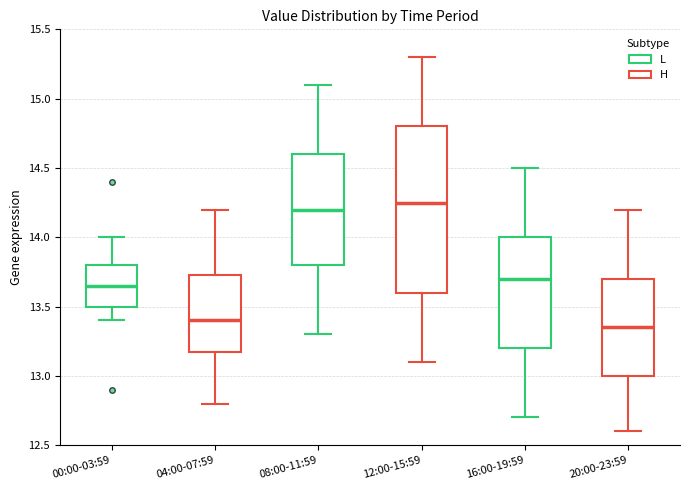

Where is the upper edge of the box for 12:00-15:59 on the y-axis? The values are not printed on the chart, so give them approximately, as read against the axis.

14.80